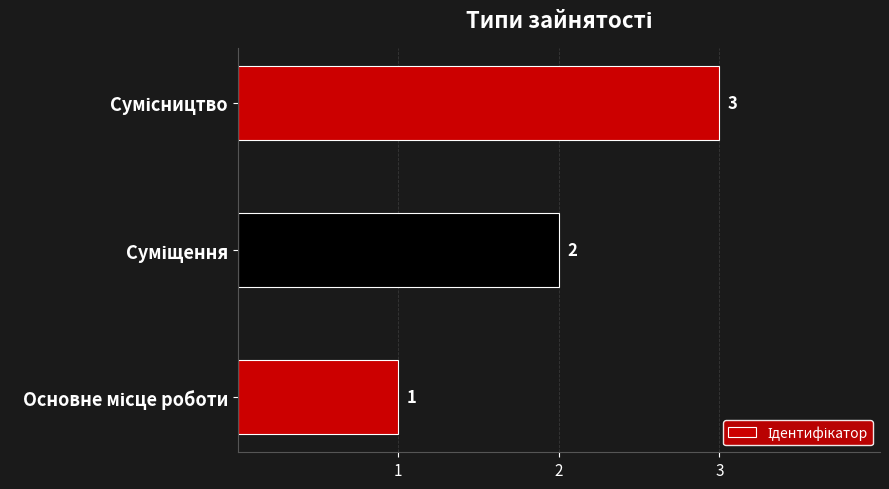

How many data points does each series have?

3